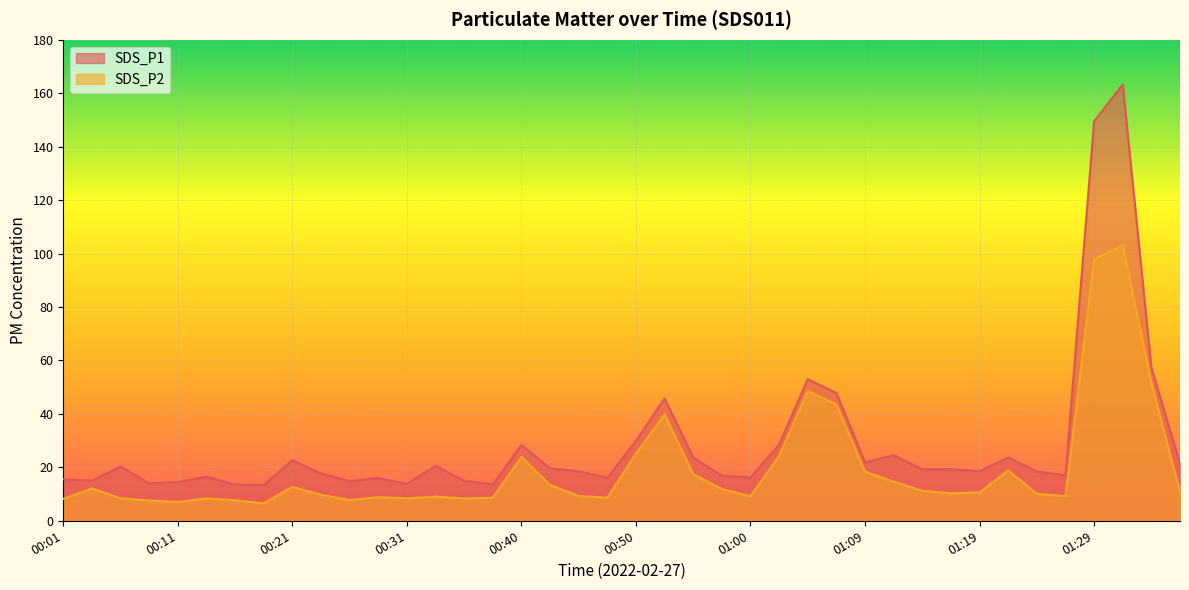

Between 00:18 and 00:57, which is larger?

00:57